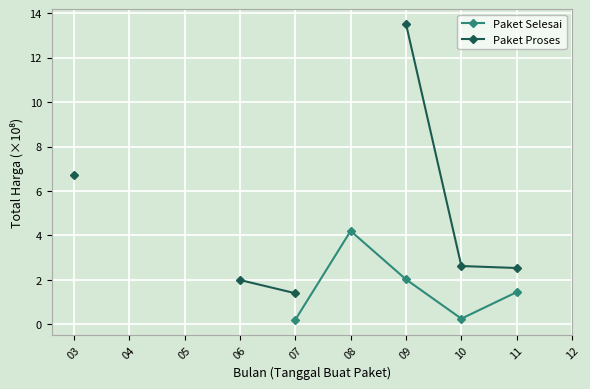

At which category is the sum across all series the highest?

09